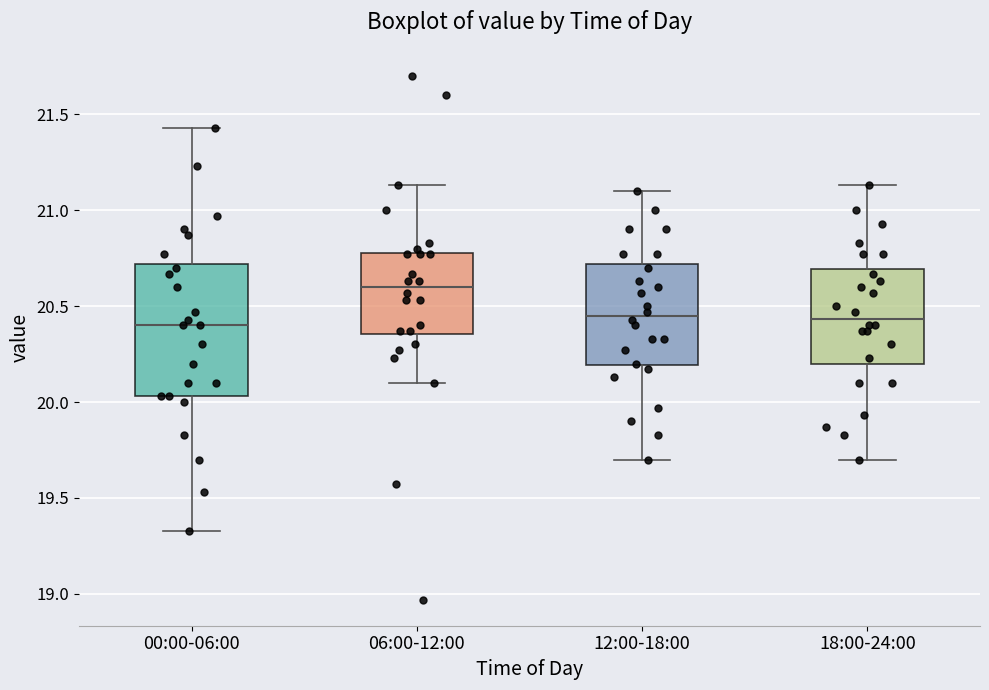

Which box is the tallest, from its lower edge to its upper edge?

00:00-06:00